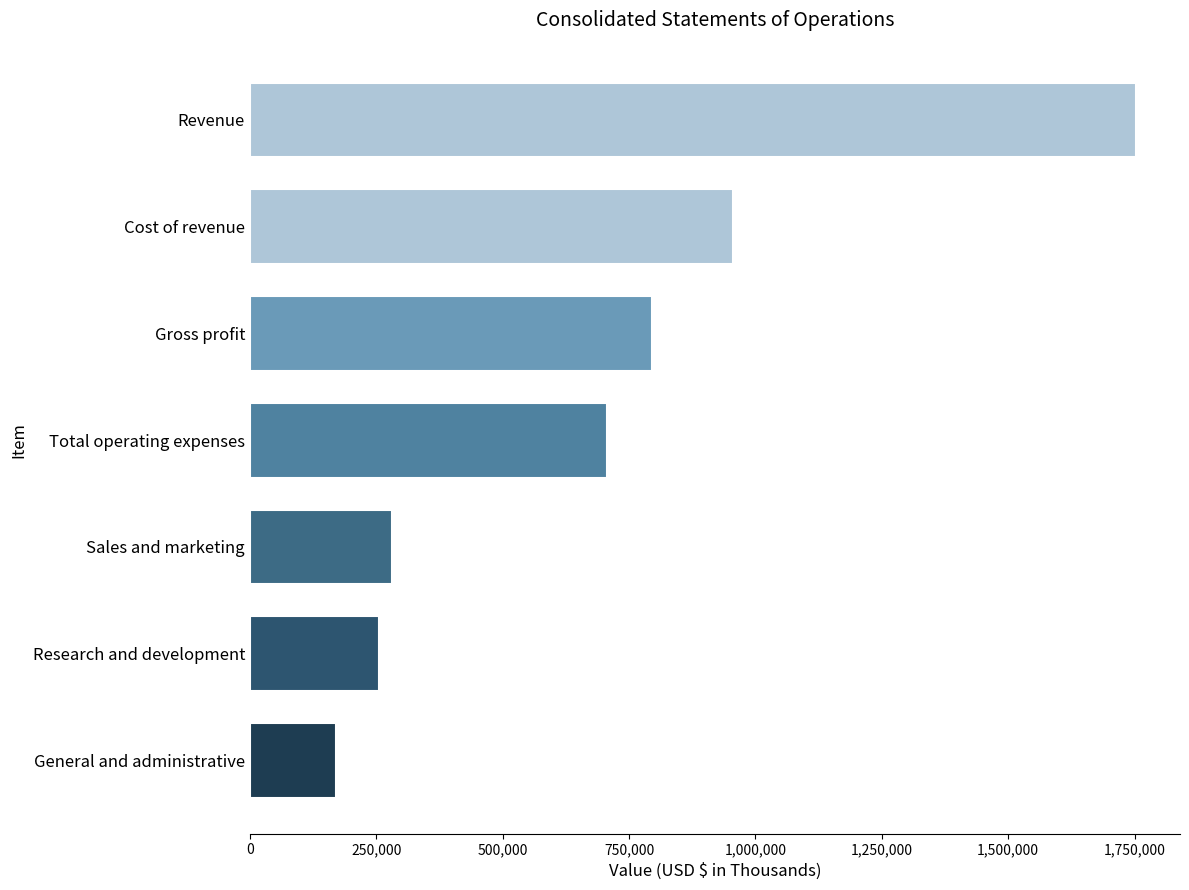

Rank the categories by value from lowest to highest.

General and administrative, Research and development, Sales and marketing, Total operating expenses, Gross profit, Cost of revenue, Revenue